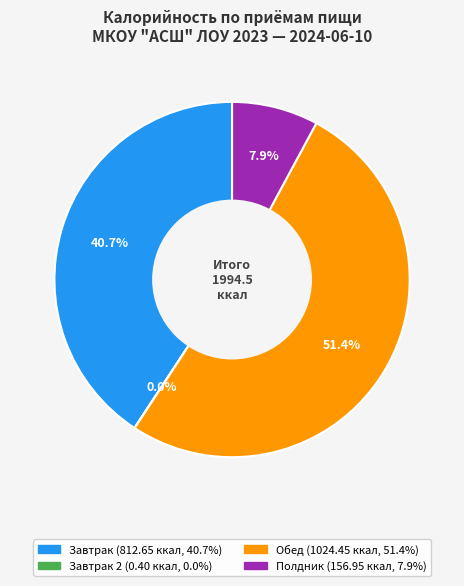

Is there a majority slice in this chart?

Yes